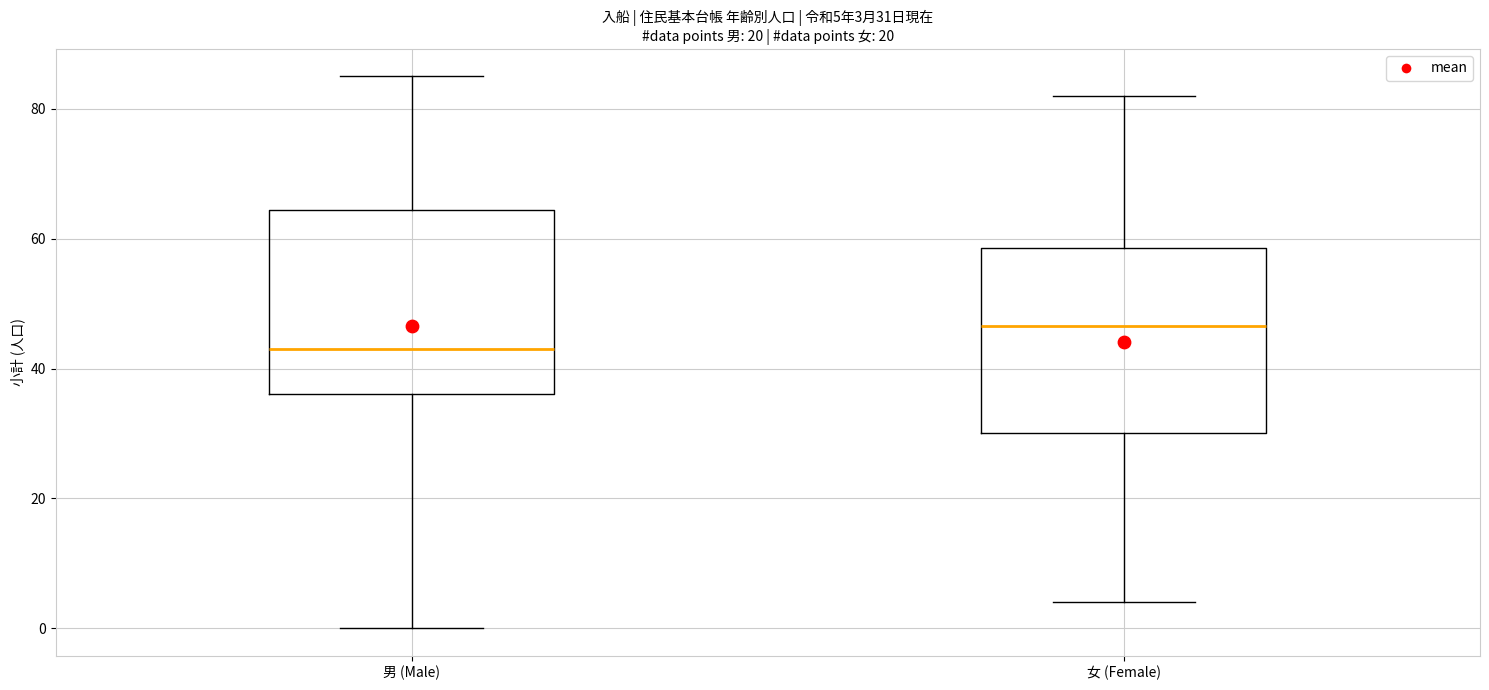

Which box has the lowest median line?

男 (Male)